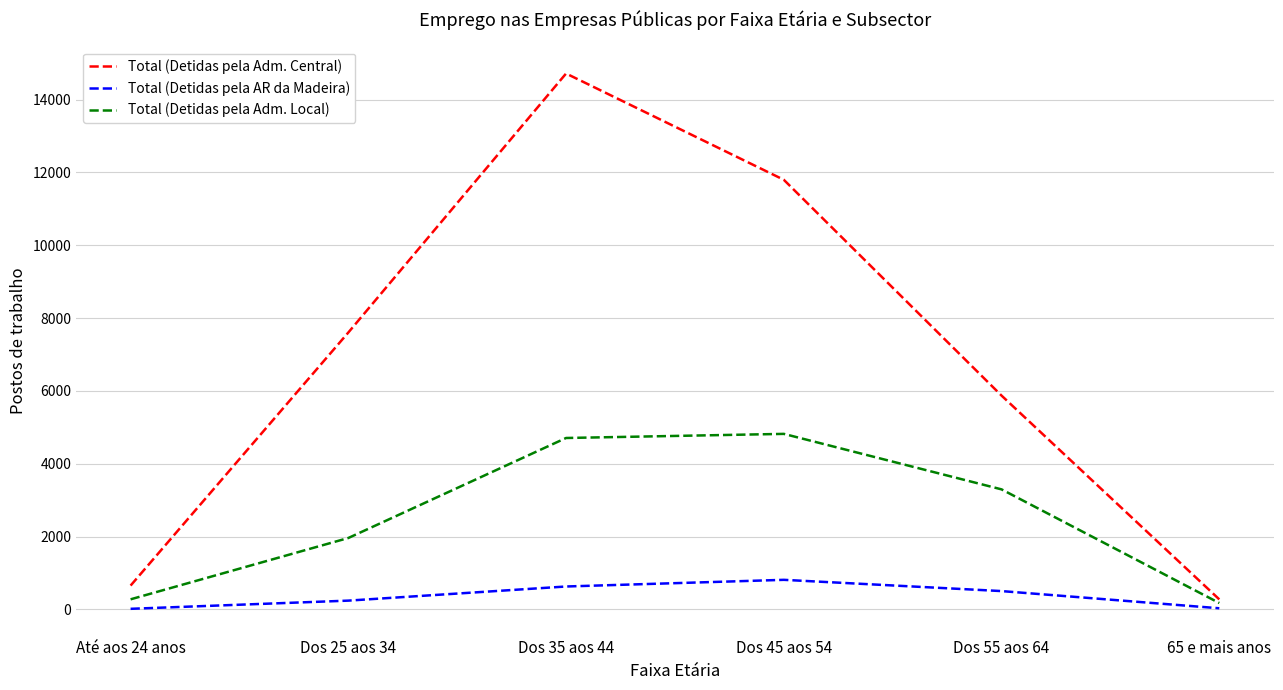

At which category does the chart reach its peak across all series?

Dos 35 aos 44